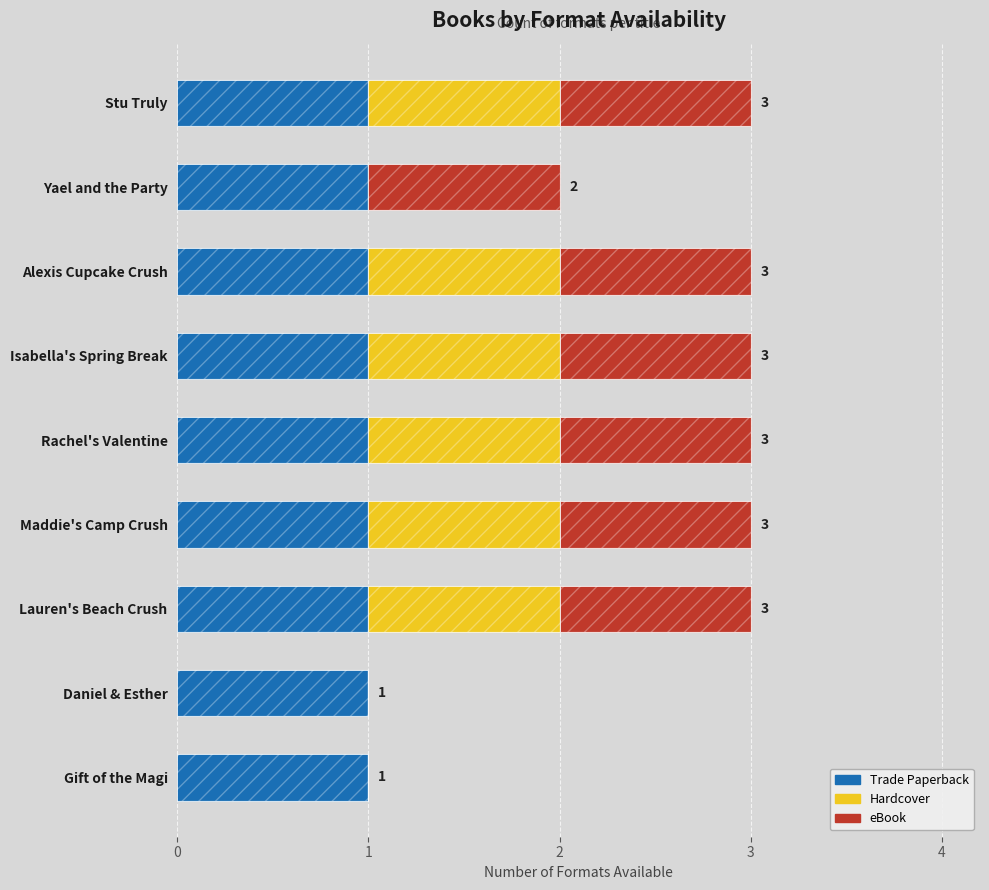

What are all the series names shown in the legend?

Trade Paperback, Hardcover, eBook